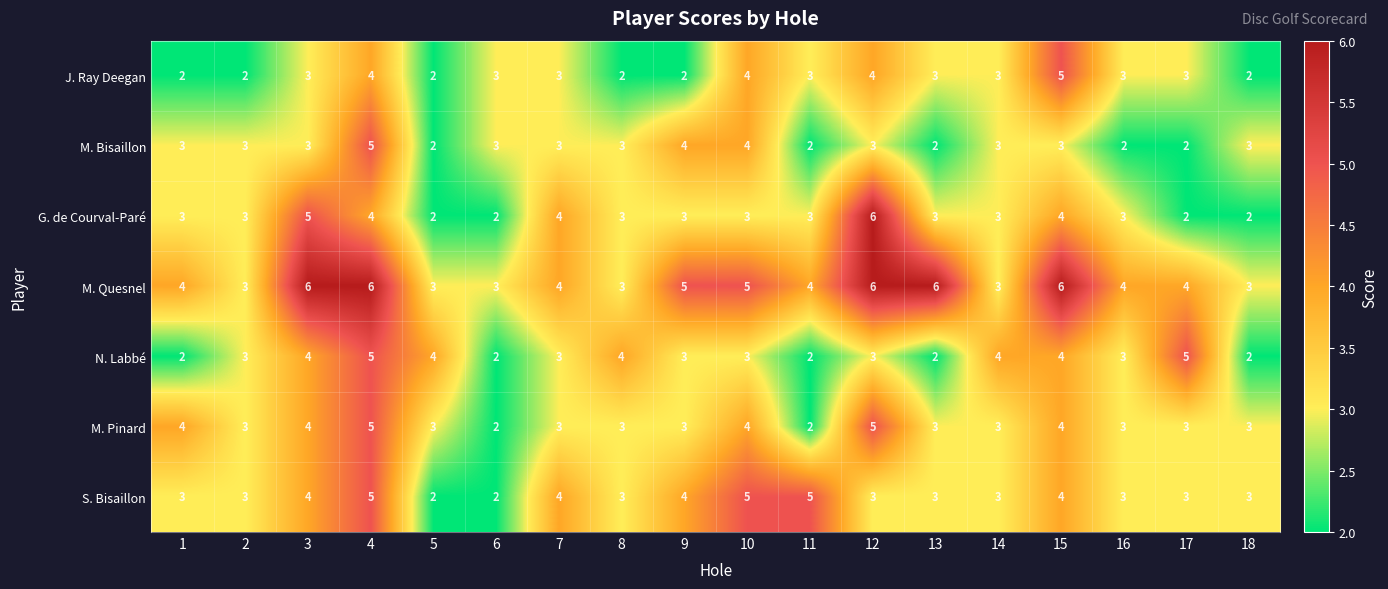

What is the difference between the highest and lowest values at 18?

1